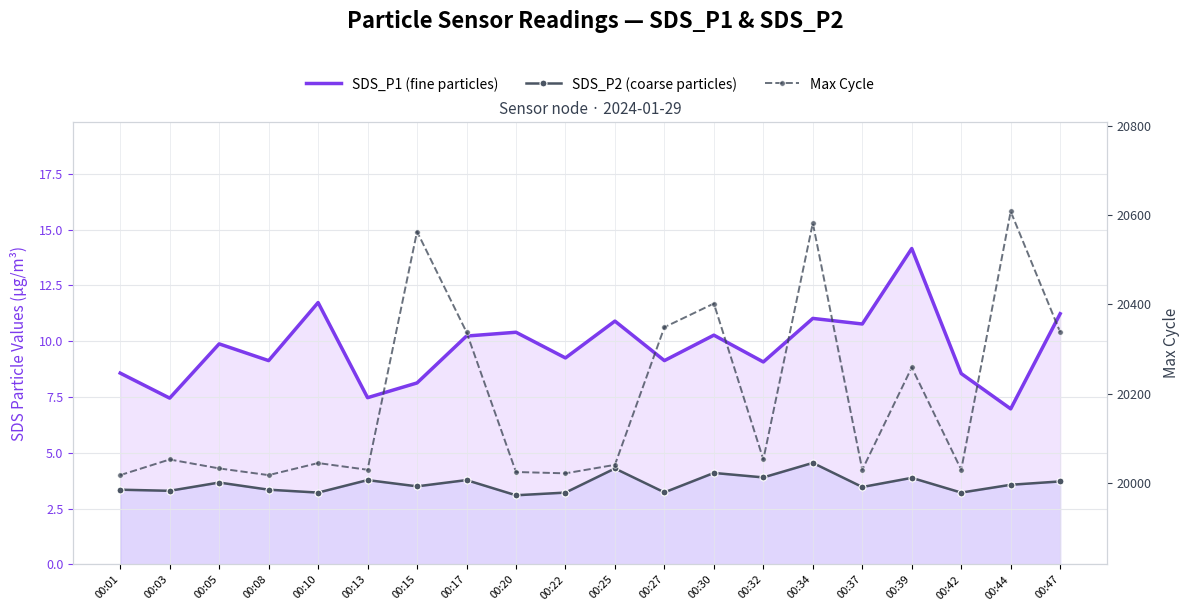

What are all the series names shown in the legend?

SDS_P1 (fine particles), SDS_P2 (coarse particles), Max Cycle